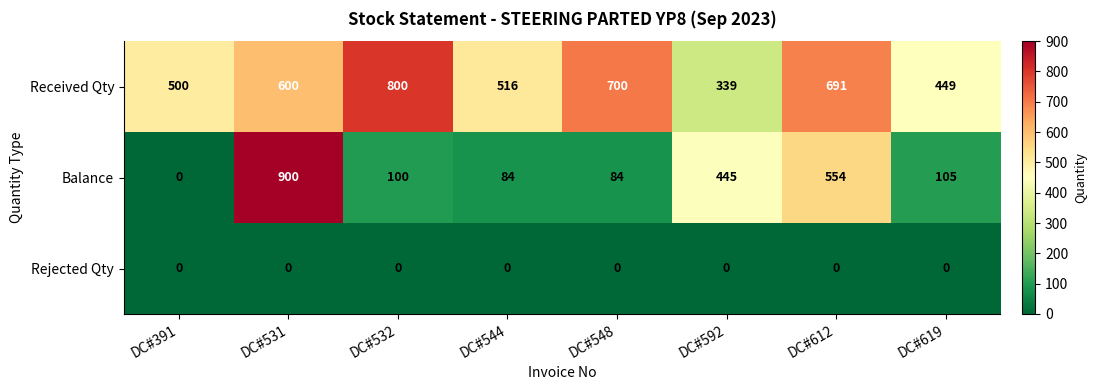

How many categories are shown in the chart?

8